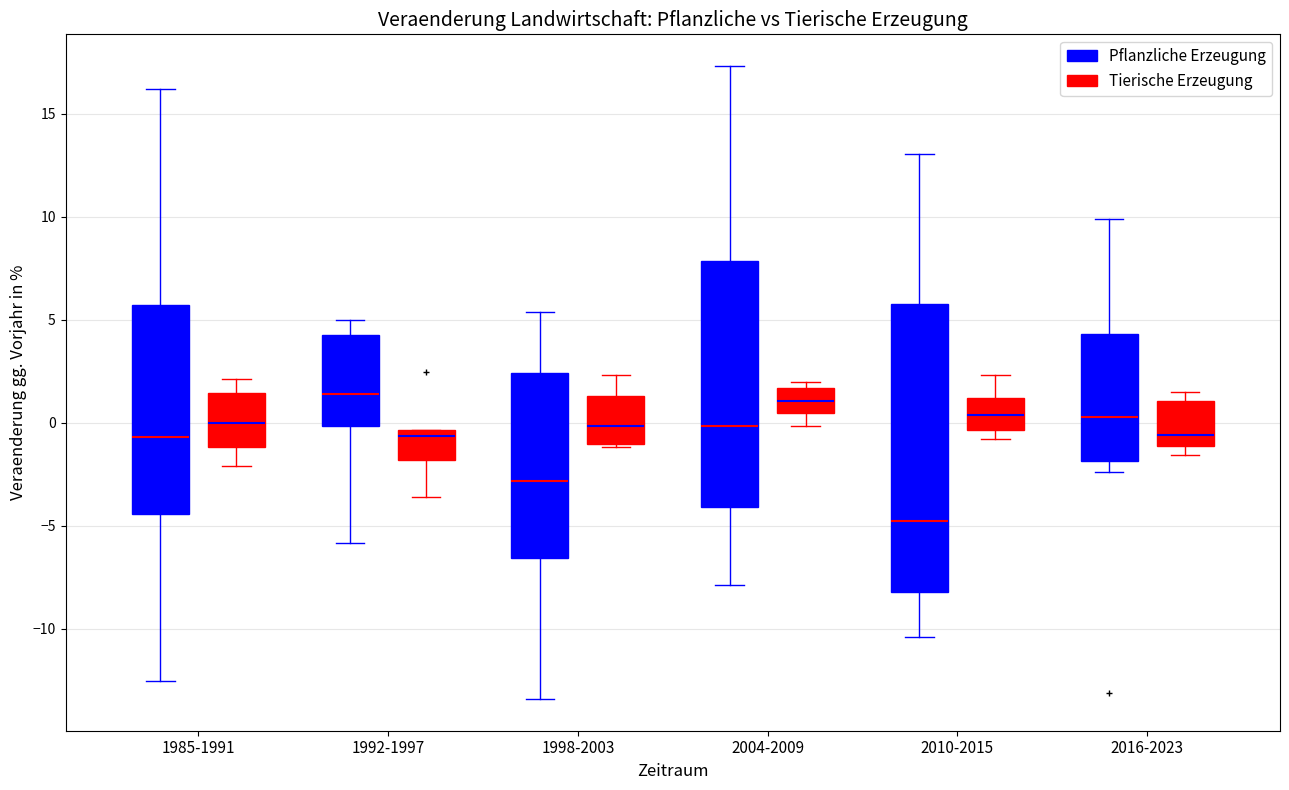

Reading left to right, read every box against the y-axis: the position of its median line, the range the box covers, and the ends of its whiskers. The values are not printed on the chart, so give them approximately, as read against the axis.

1985-1991 (Pflanzliche Erzeugung): median -0.5, box -4.5 to 5.5, whiskers -12.5 to 16.0
1985-1991 (Tierische Erzeugung): median 0.0, box -1.0 to 1.5, whiskers -2.0 to 2.0
1992-1997 (Pflanzliche Erzeugung): median 1.5, box 0.0 to 4.0, whiskers -6.0 to 5.0
1992-1997 (Tierische Erzeugung): median -0.5 (just below the box's upper edge), box -2.0 to -0.5, whiskers -3.5 to -0.5
1998-2003 (Pflanzliche Erzeugung): median -3.0, box -6.5 to 2.5, whiskers -13.5 to 5.5
1998-2003 (Tierische Erzeugung): median 0.0, box -1.0 to 1.5, whiskers -1.0 (just below the box's lower edge) to 2.5
2004-2009 (Pflanzliche Erzeugung): median 0.0, box -4.0 to 8.0, whiskers -8.0 to 17.5
2004-2009 (Tierische Erzeugung): median 1.0, box 0.5 to 1.5, whiskers 0.0 to 2.0
2010-2015 (Pflanzliche Erzeugung): median -5.0, box -8.0 to 6.0, whiskers -10.5 to 13.0
2010-2015 (Tierische Erzeugung): median 0.5, box -0.5 to 1.0, whiskers -1.0 to 2.5
2016-2023 (Pflanzliche Erzeugung): median 0.5, box -2.0 to 4.5, whiskers -2.5 to 10.0
2016-2023 (Tierische Erzeugung): median -0.5, box -1.0 to 1.0, whiskers -1.5 to 1.5